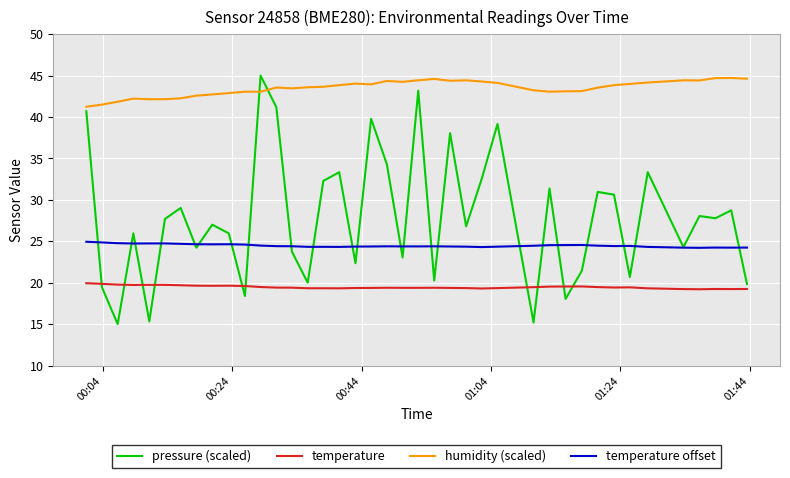

What is the highest value of the temperature series?

19.9